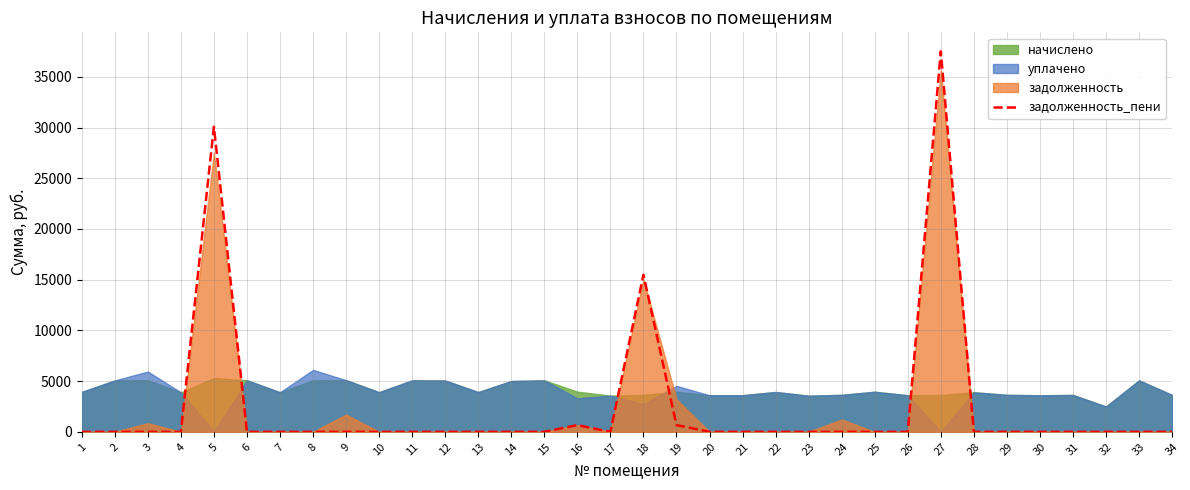

Reading left to right, list all the values displayed in this chart.

0.0	0.0	0.0	0.0	30072.9	0.0	0.0	0.0	0.0	0.0	0.0	0.0	0.0	0.0	0.0	659.6	0.0	15484.5	661.0	0.0	0.0	0.0	0.0	0.0	0.0	0.0	37508.4	0.0	0.0	0.0	0.0	0.0	0.0	0.0